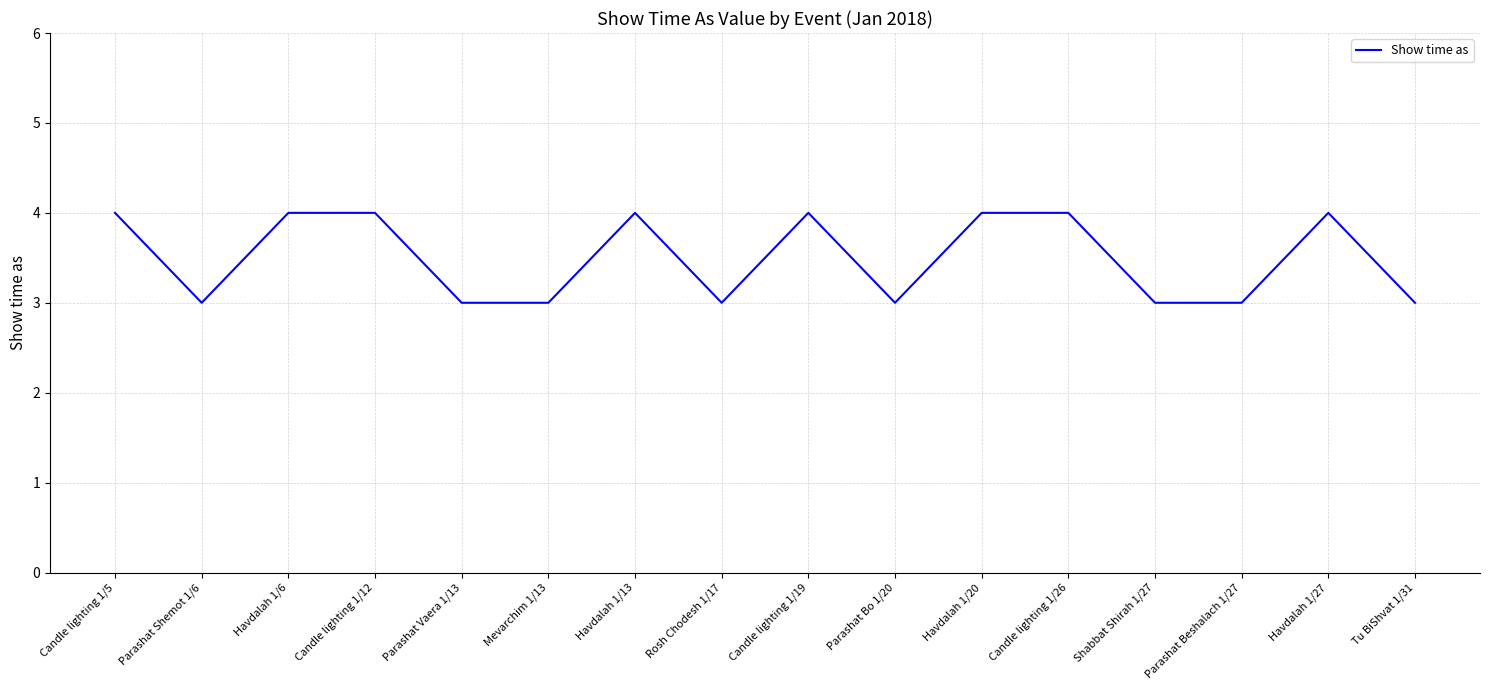

Reading left to right, what are all the values shown in this chart?

Candle lighting 1/5=4	Parashat Shemot 1/6=3	Havdalah 1/6=4	Candle lighting 1/12=4	Parashat Vaera 1/13=3	Mevarchim 1/13=3	Havdalah 1/13=4	Rosh Chodesh 1/17=3	Candle lighting 1/19=4	Parashat Bo 1/20=3	Havdalah 1/20=4	Candle lighting 1/26=4	Shabbat Shirah 1/27=3	Parashat Beshalach 1/27=3	Havdalah 1/27=4	Tu BiShvat 1/31=3